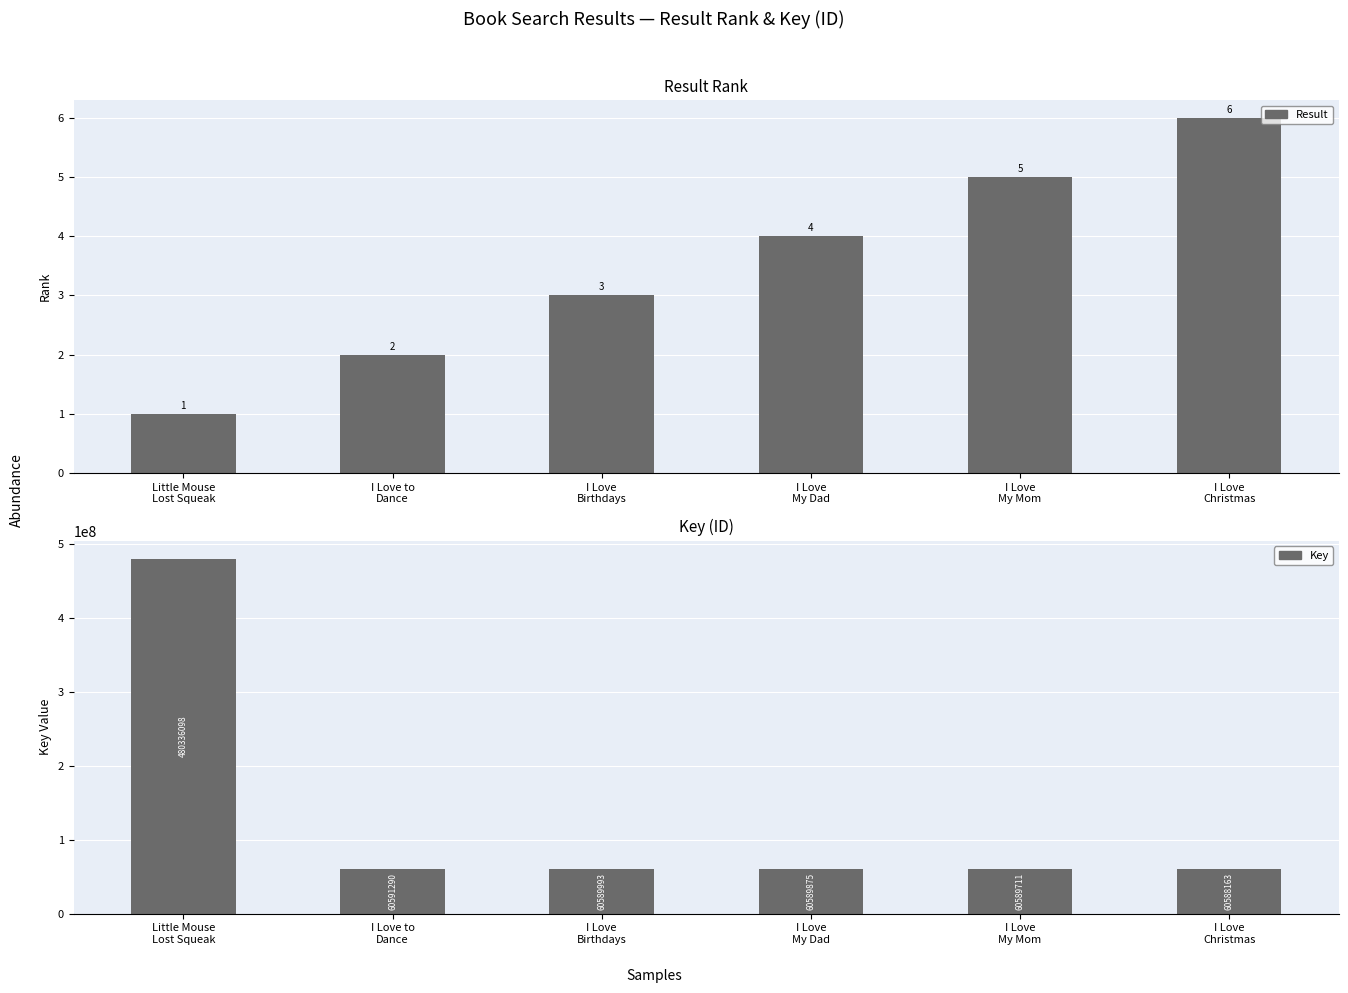

What is the average value of the Result series?

4